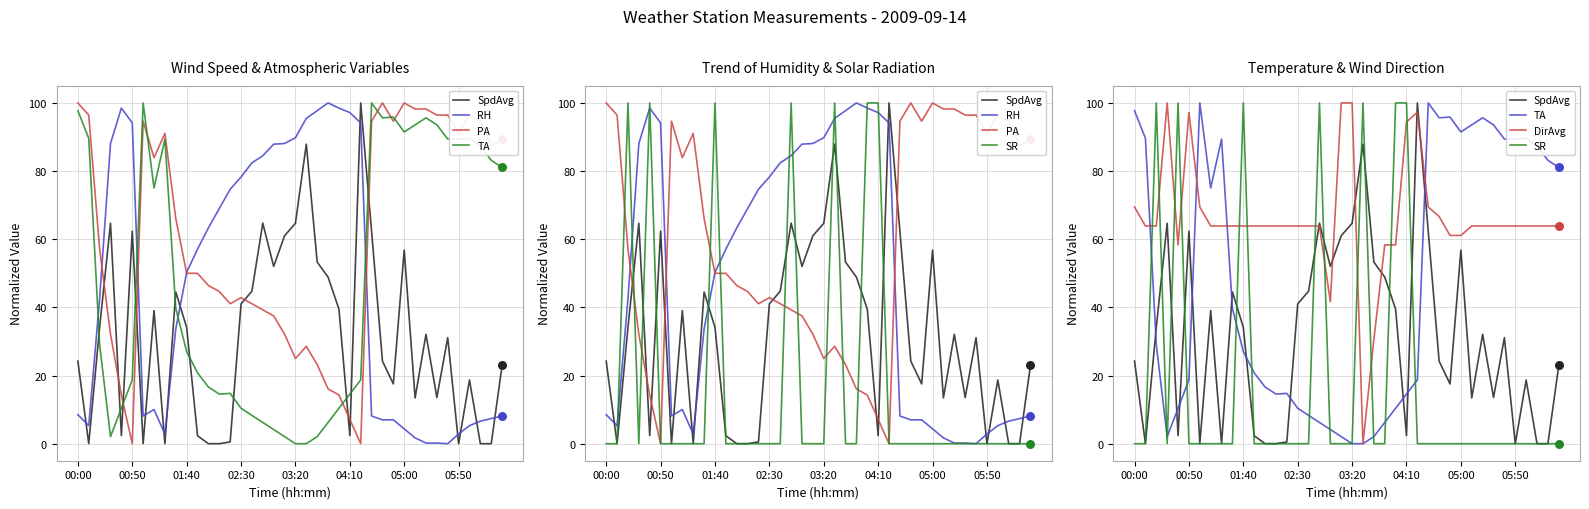

Which series has the largest Y range (max minus min)?

SpdAvg